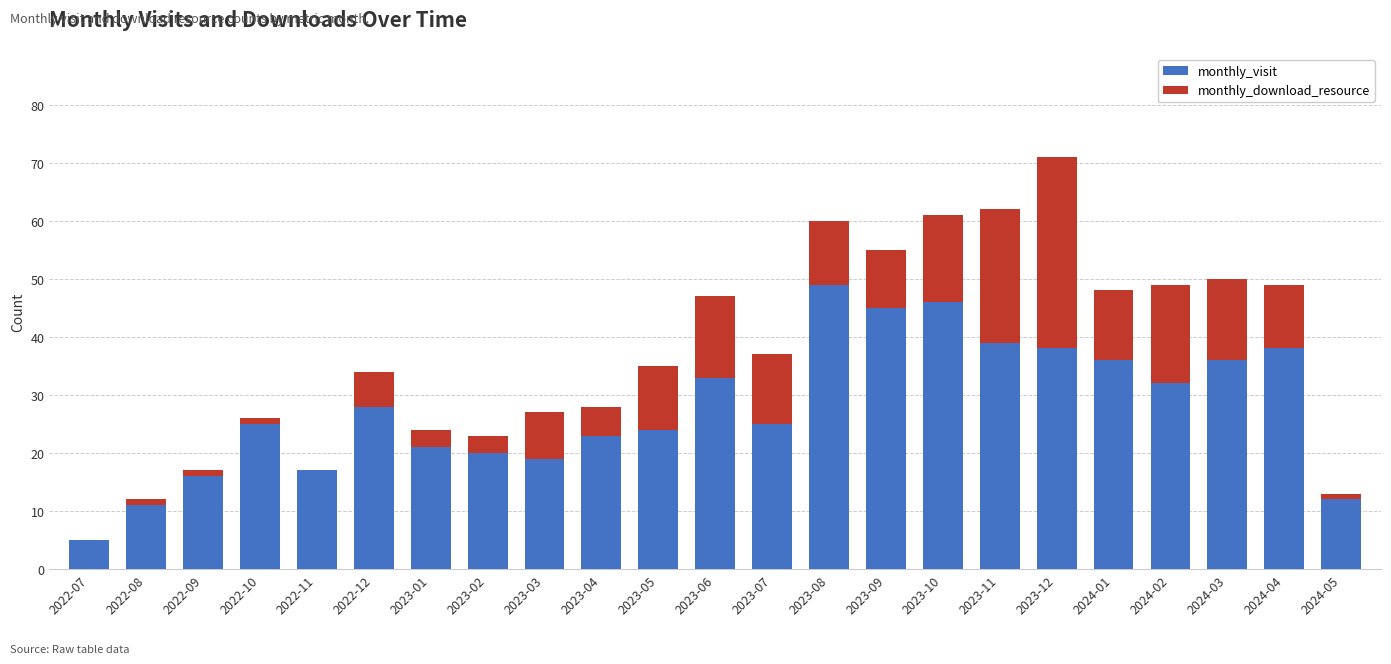

Is it true that monthly_visit equals 28 at 2022-12?

True